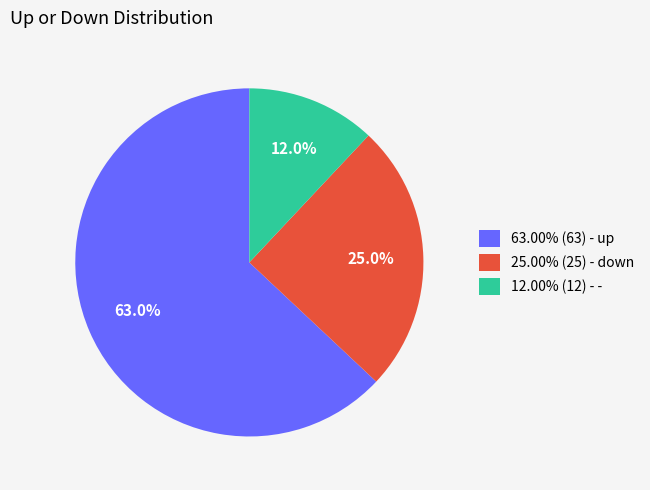

How many slices are in this pie chart?

3